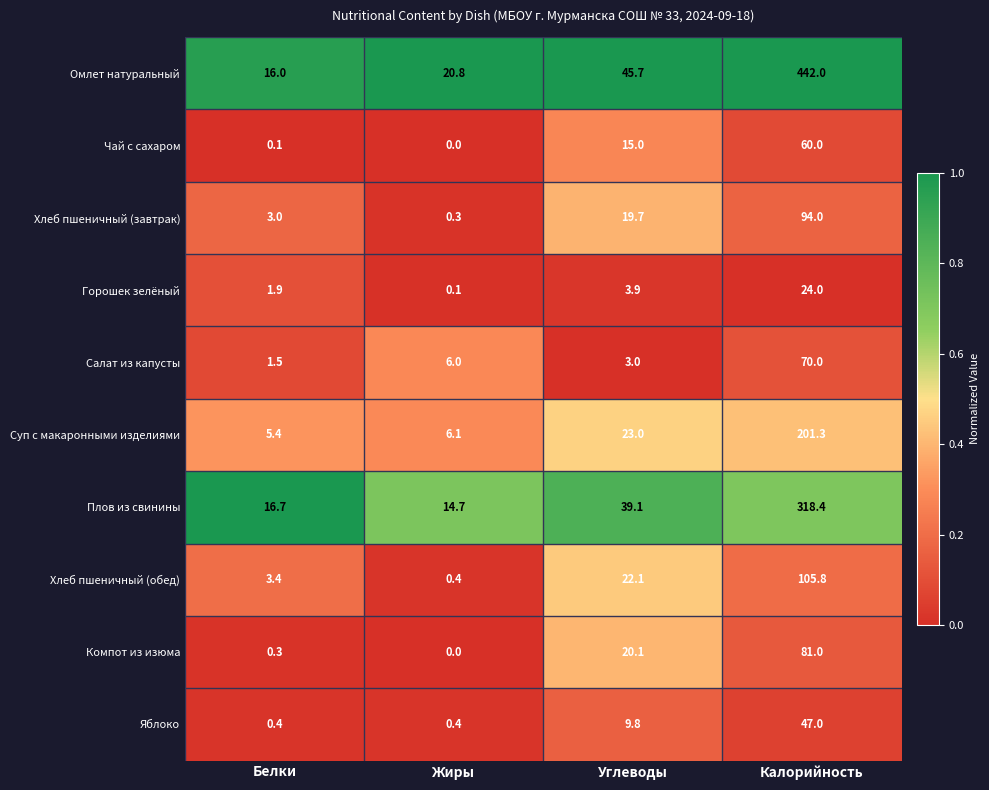

What is the difference between the second highest and minimum values in the Горошек зелёный series?

3.8